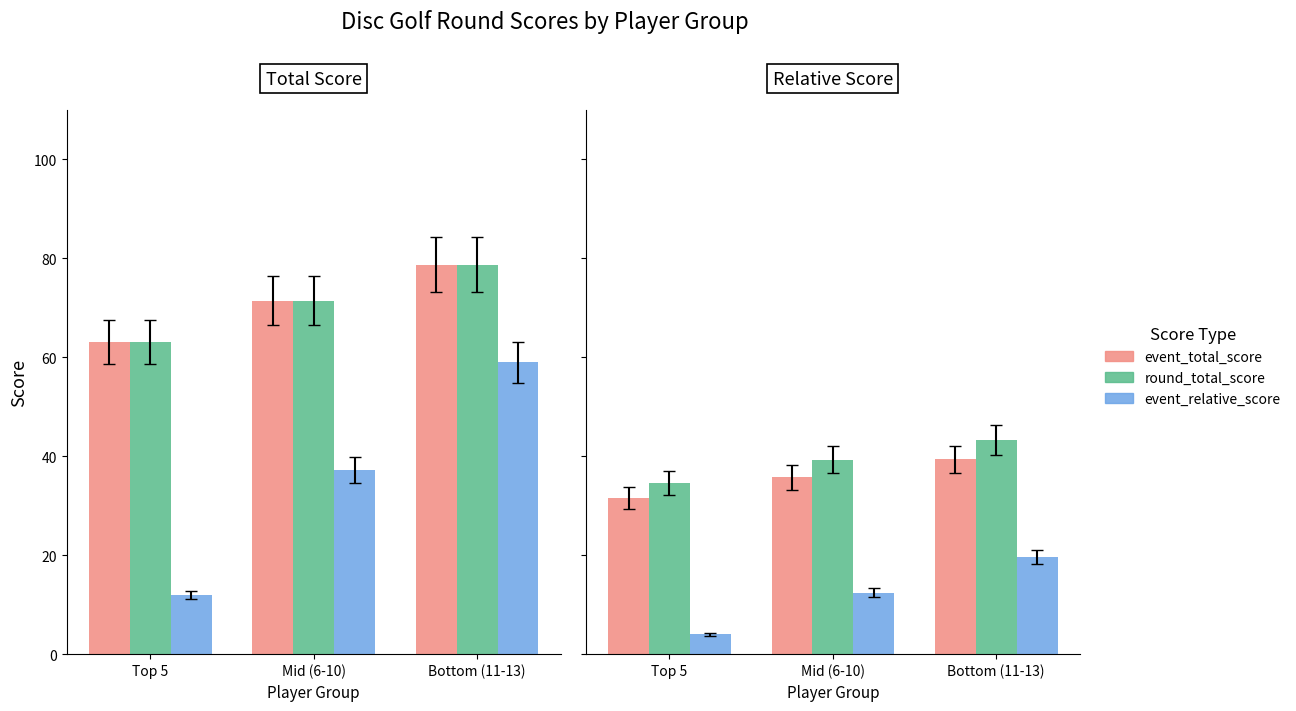

The event_total_score series shows 39.3 at Bottom (11-13). True or false?

True